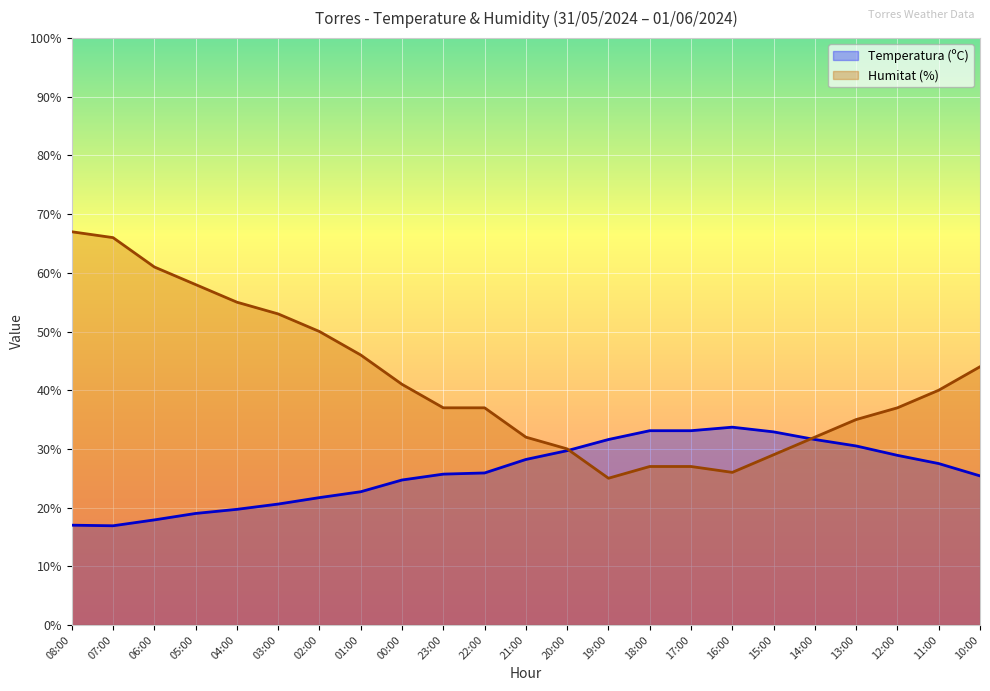

At which label does Temperatura (ºC) reach its minimum?

07:00